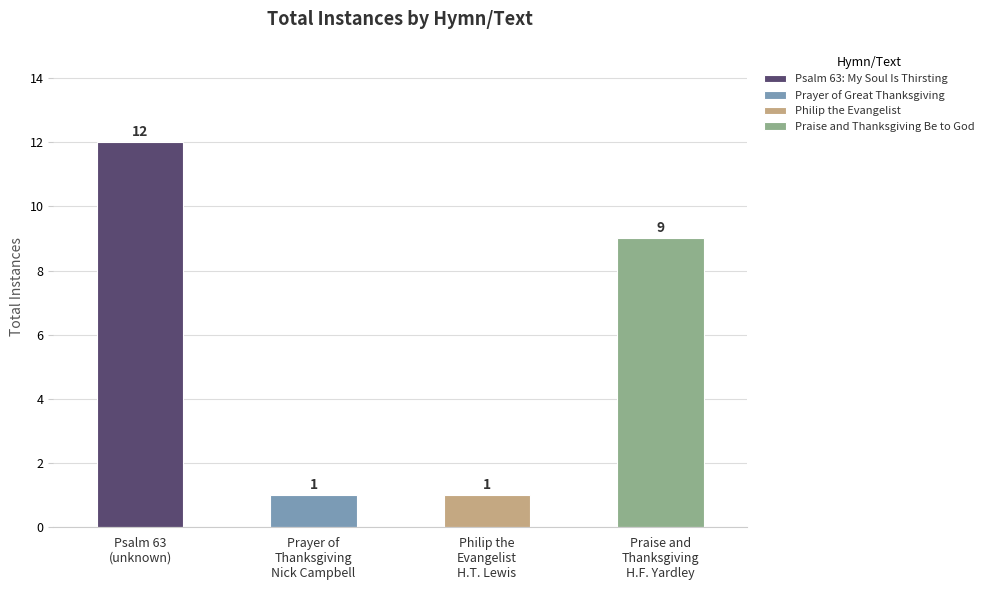

Which has a higher value, Prayer of Great Thanksgiving or Psalm 63: My Soul Is Thirsting?

Psalm 63: My Soul Is Thirsting